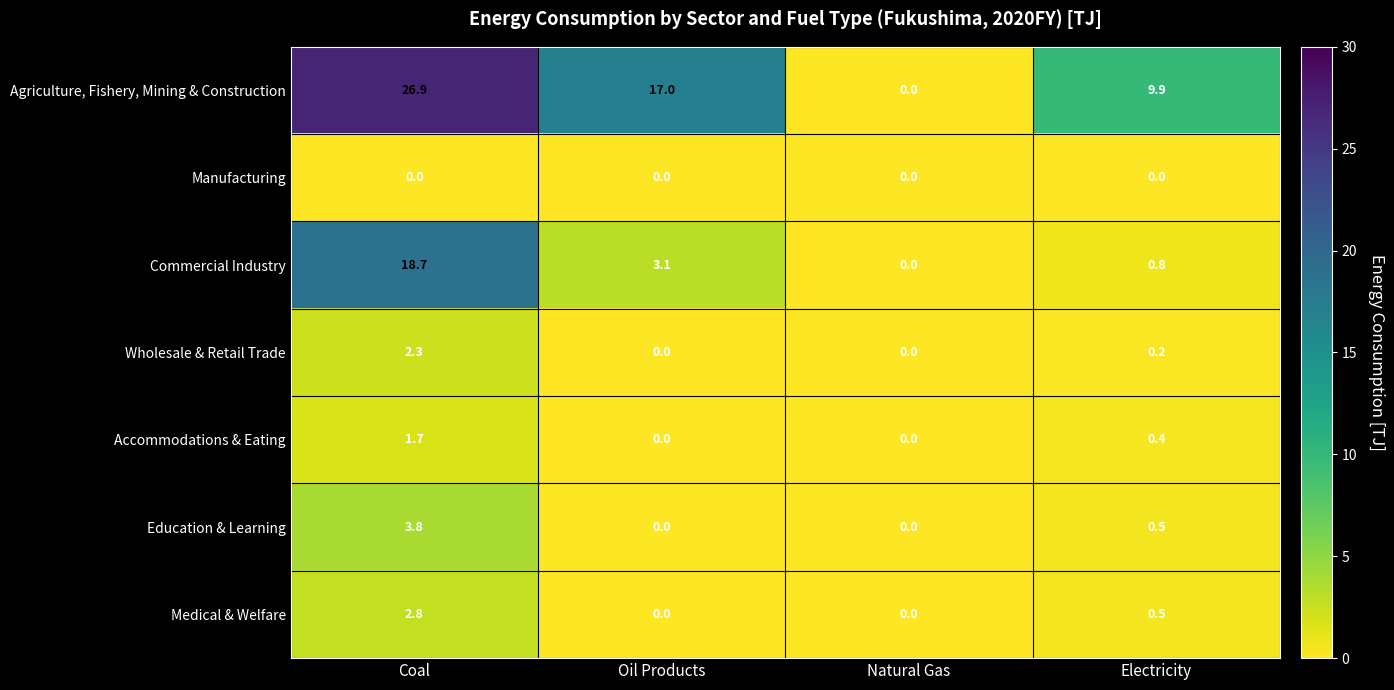

At which category is the sum across all series the highest?

Coal